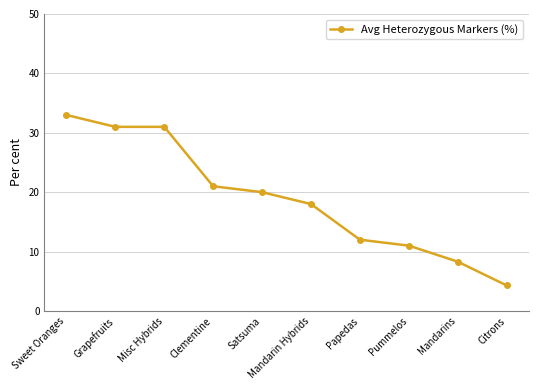

Which has a higher value, Pummelos or Citrons?

Pummelos